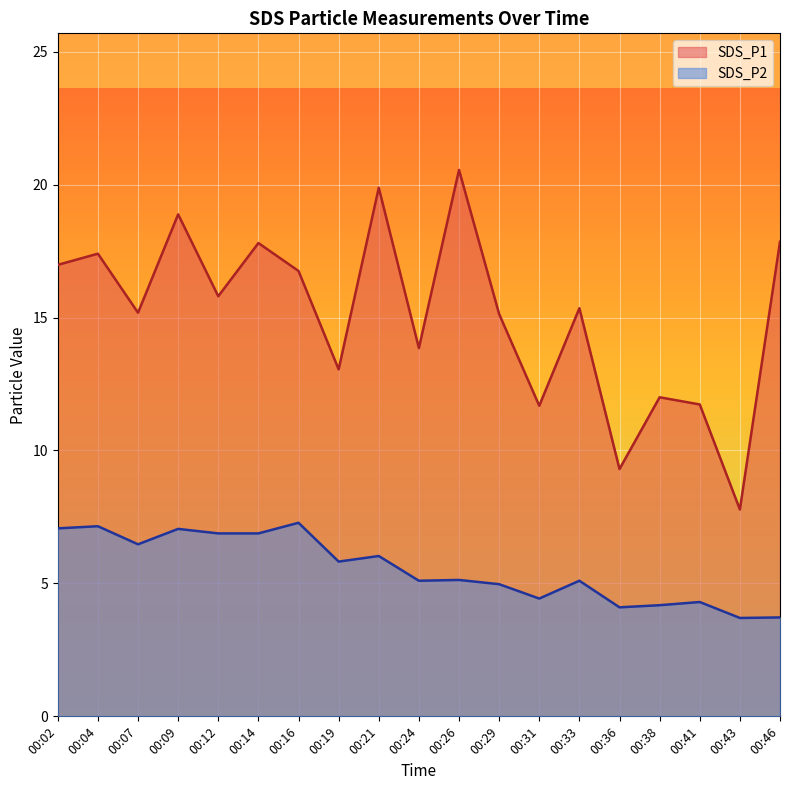

How many lines are shown in the chart?

2